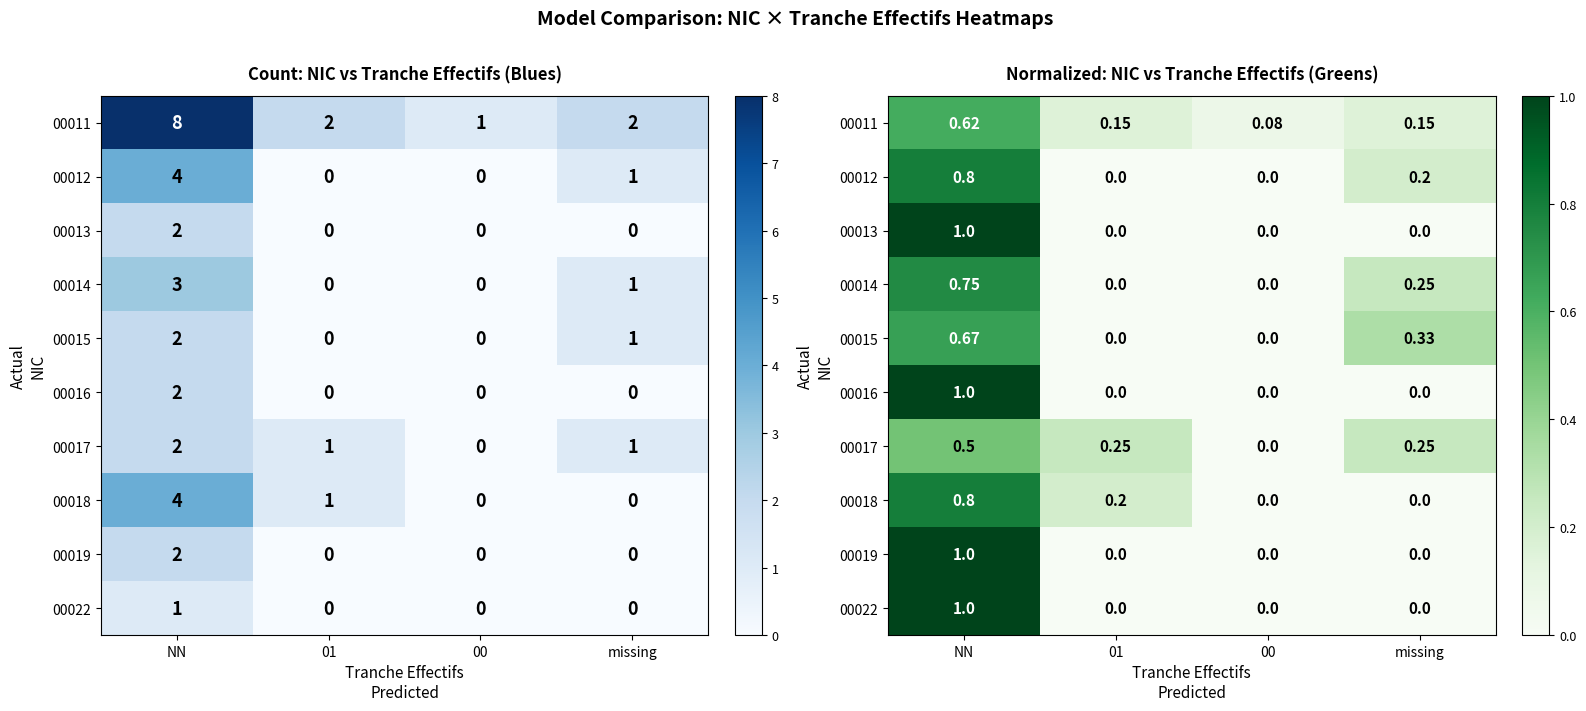

What is the difference between the highest and lowest values at 01?

0.2